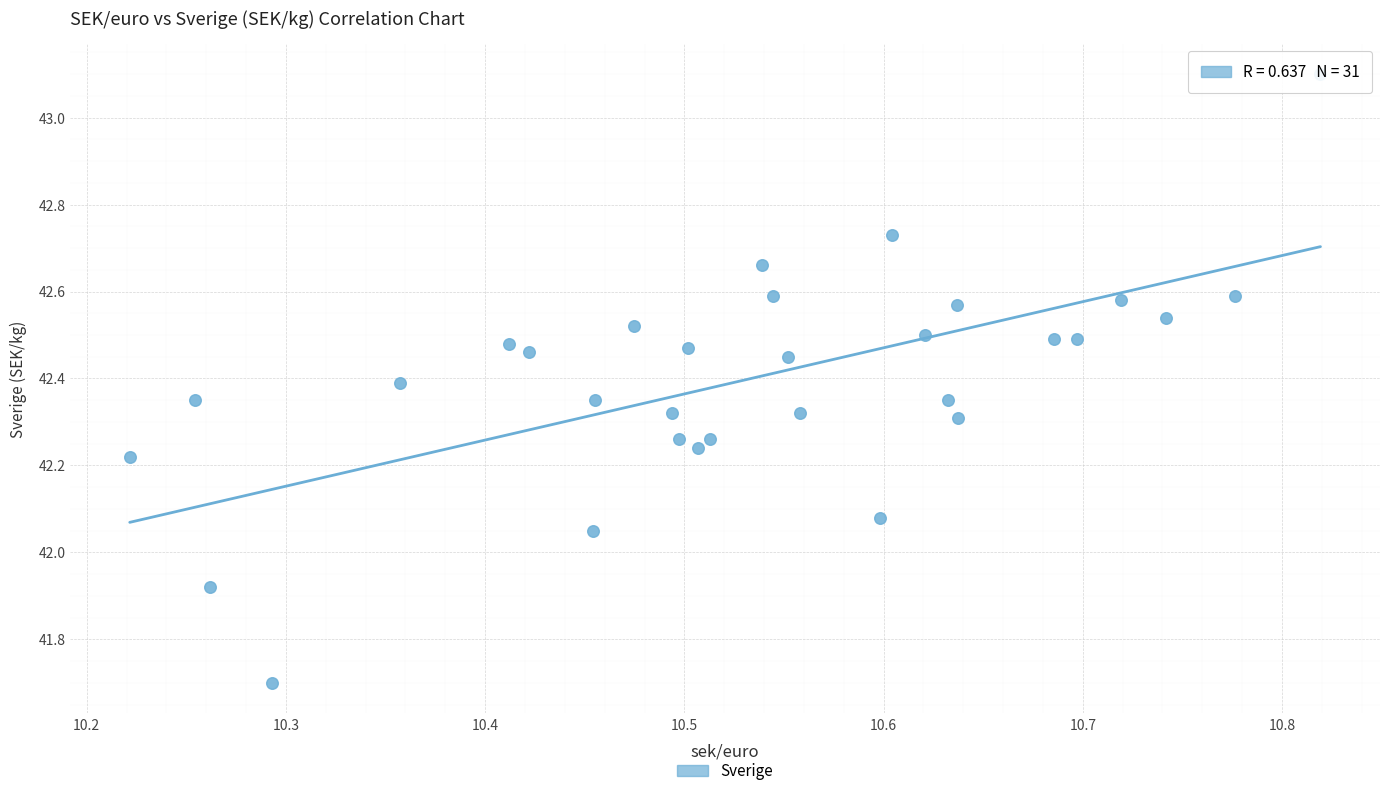

What is the range of Y values (max minus min)?

1.4